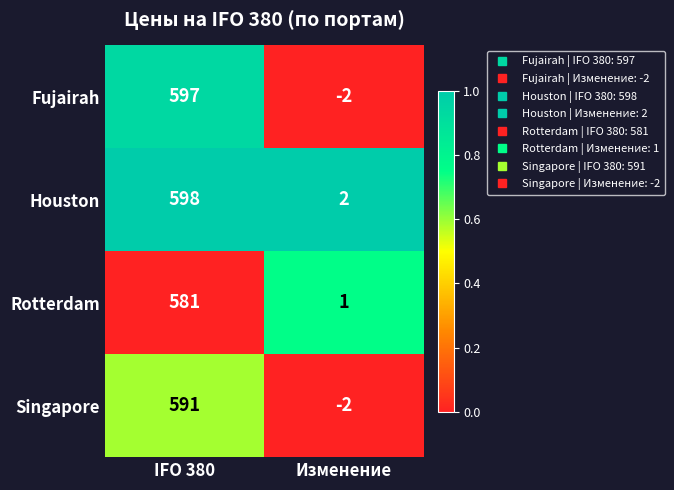

Rank the series by their maximum value, from highest to lowest.

Houston, Fujairah, Singapore, Rotterdam